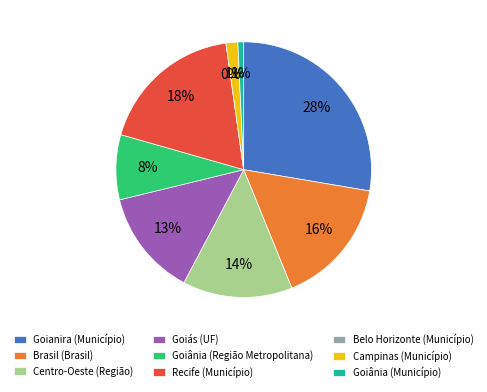

Is Goianira (Município) the majority of the pie?

No